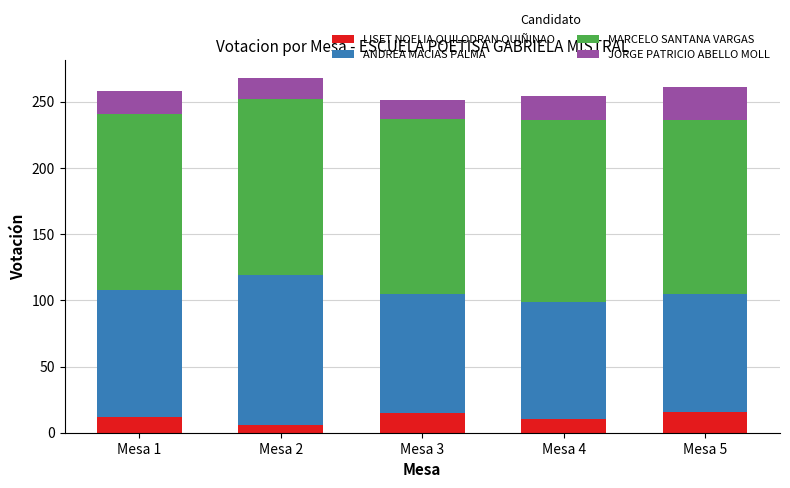

What is the highest value of the LISET NOELIA QUILODRAN QUIÑINAO series?

16